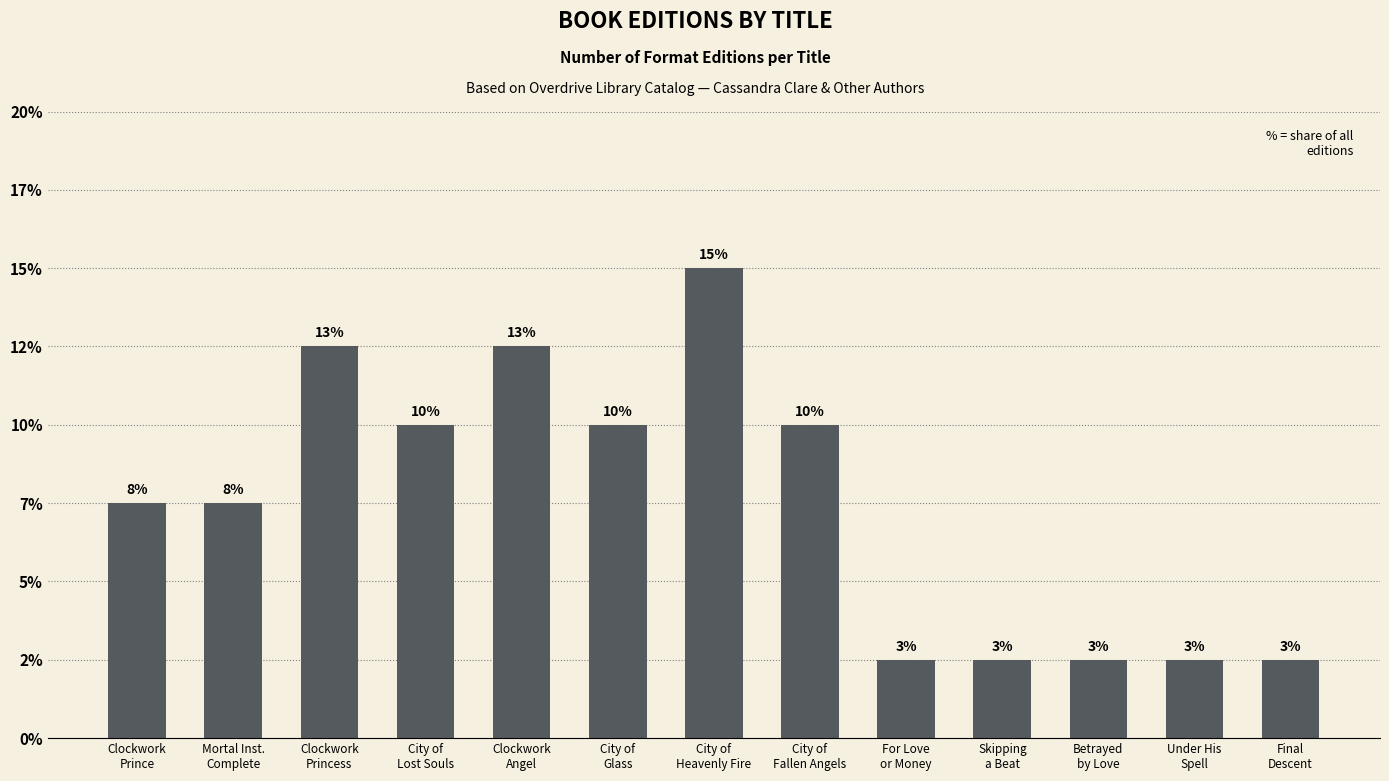

True or false: the data shows 0 at Under His
Spell.

False